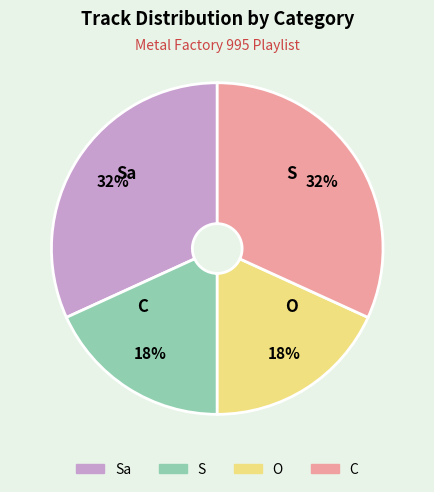

How many slices are in this pie chart?

4